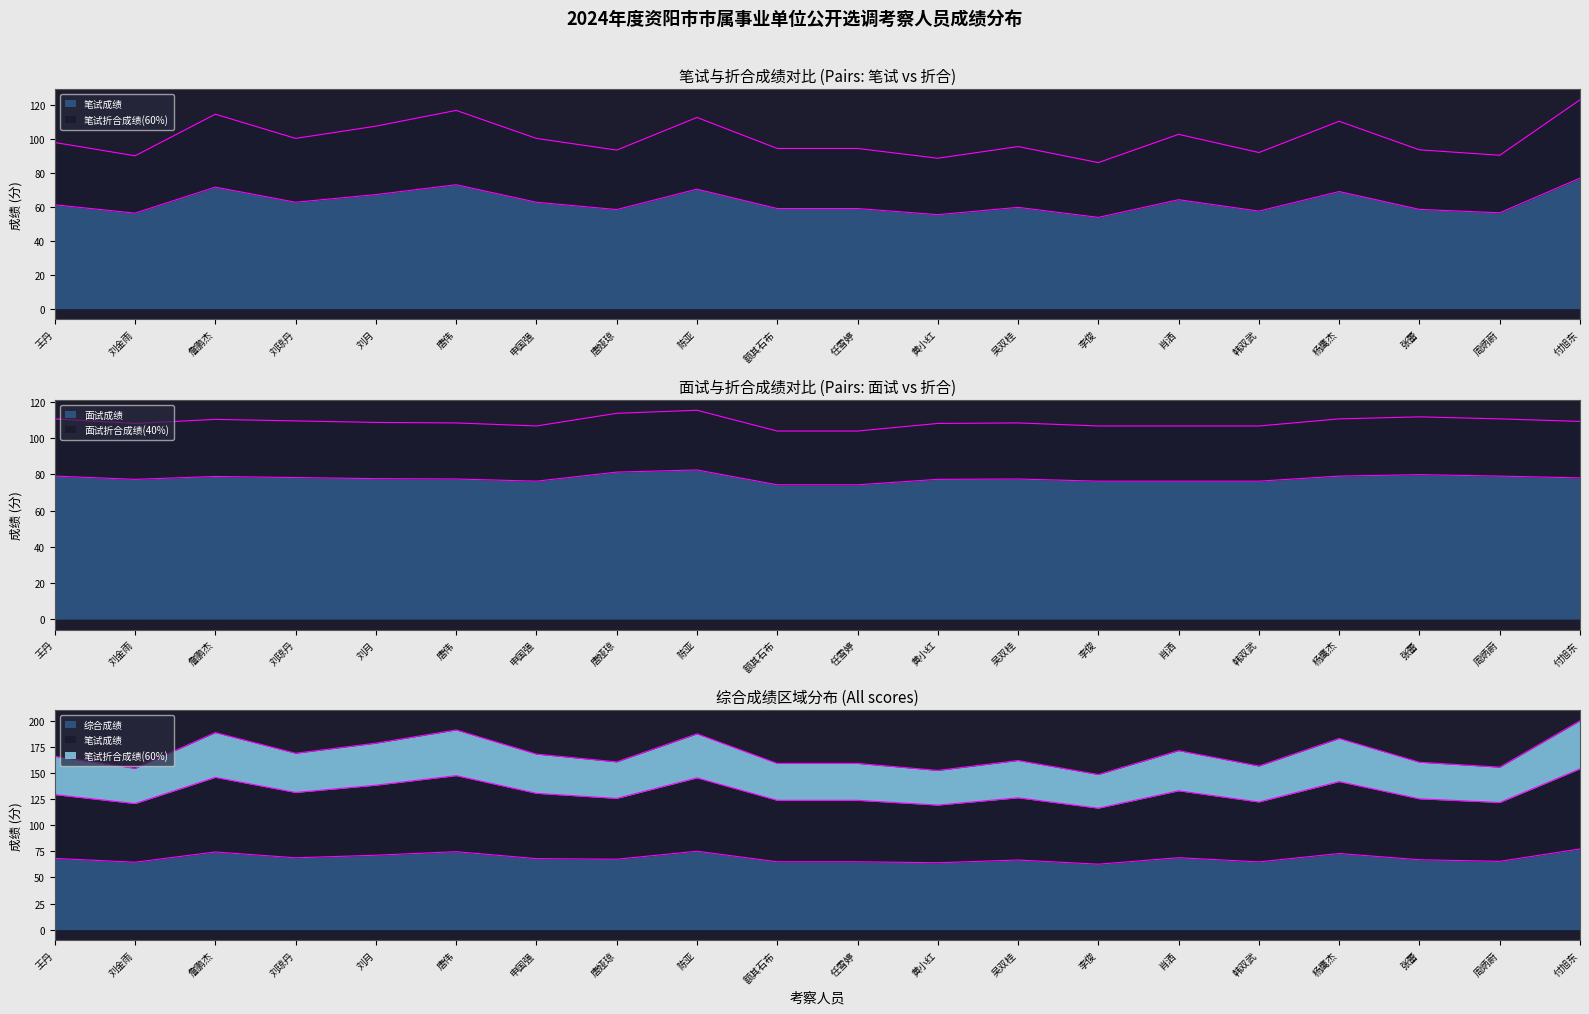

What are all the series names shown in the legend?

笔试成绩, 笔试折合成绩(60%), 面试成绩, 面试折合成绩(40%), 综合成绩